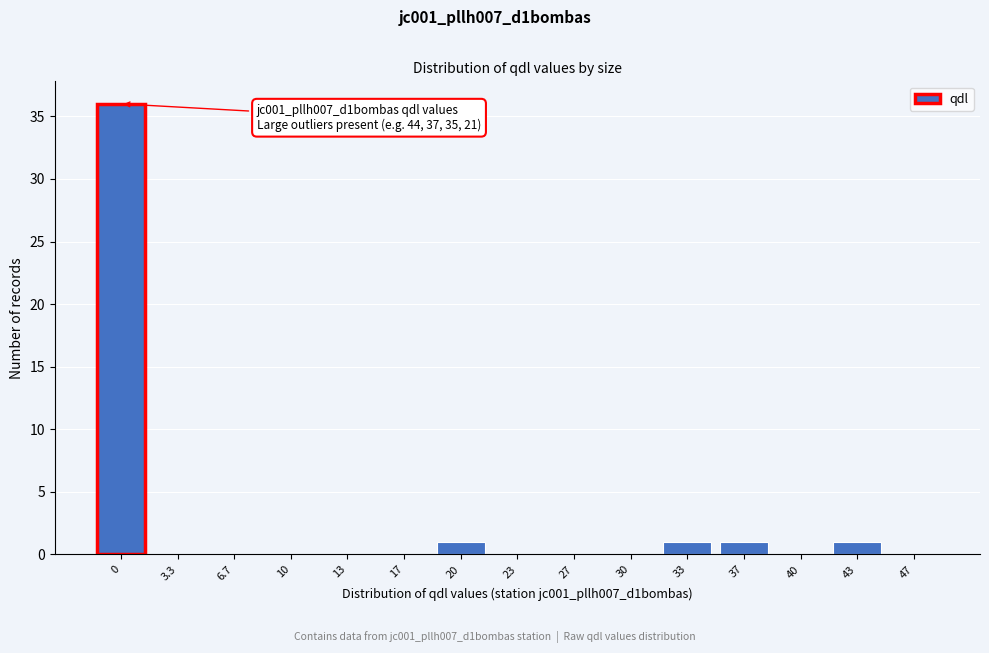

Reading left to right, transcribe all the data shown in this chart.

0=36	3.3=0	6.7=0	10=0	13=0	17=0	20=1	23=0	27=0	30=0	33=1	37=1	40=0	43=1	47=0